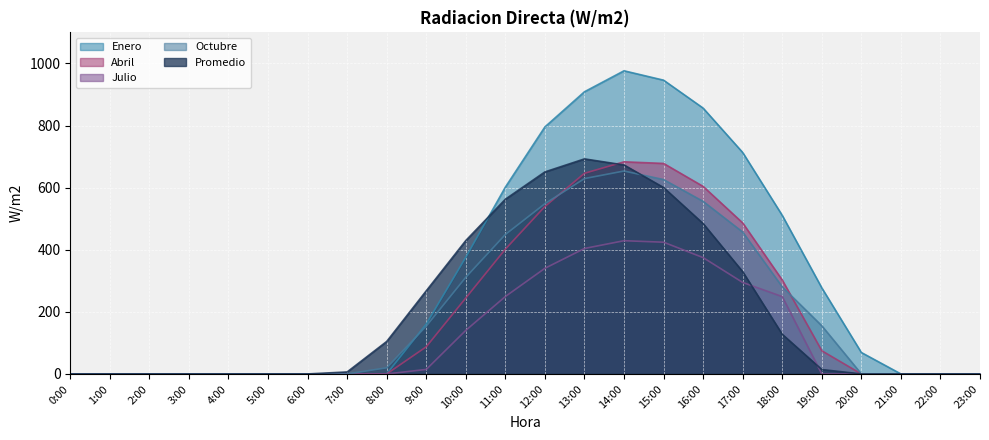

What position from the left is 14:00?

15